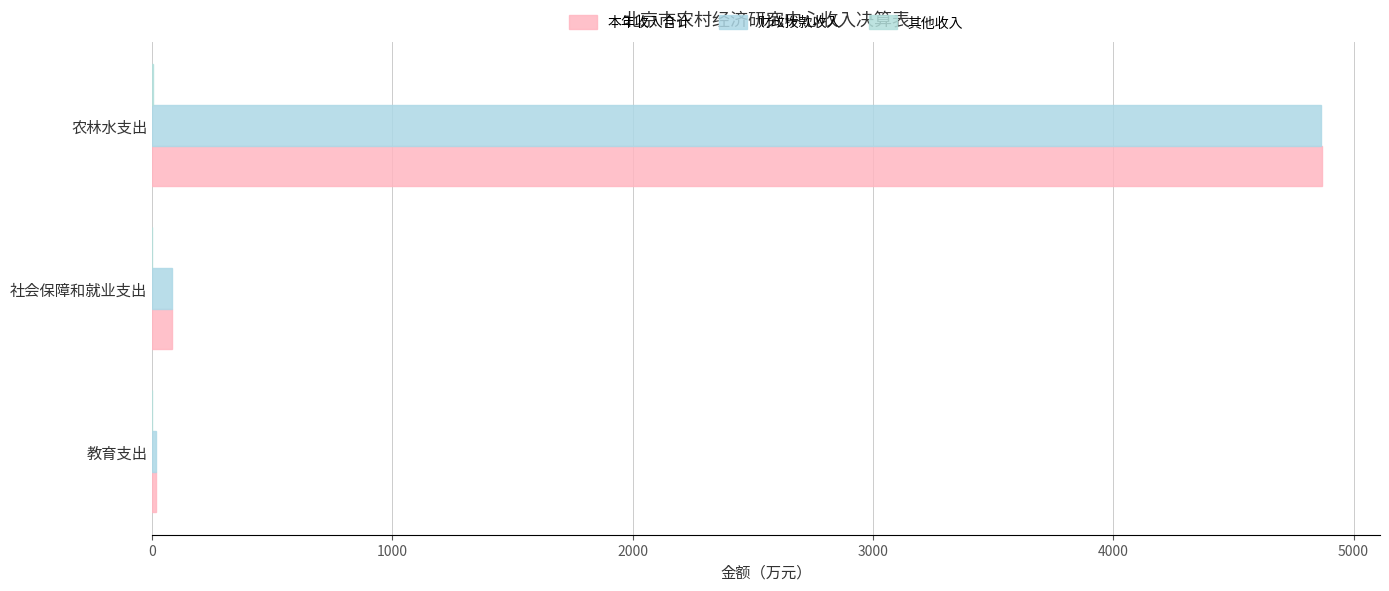

At which category does the chart reach its peak across all series?

农林水支出